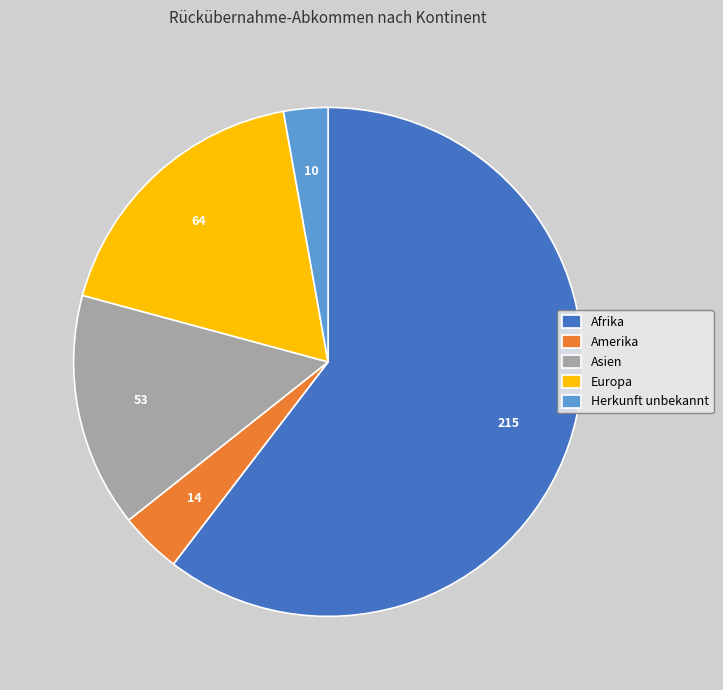

True or false: Afrika accounts for 48% of the total.

False